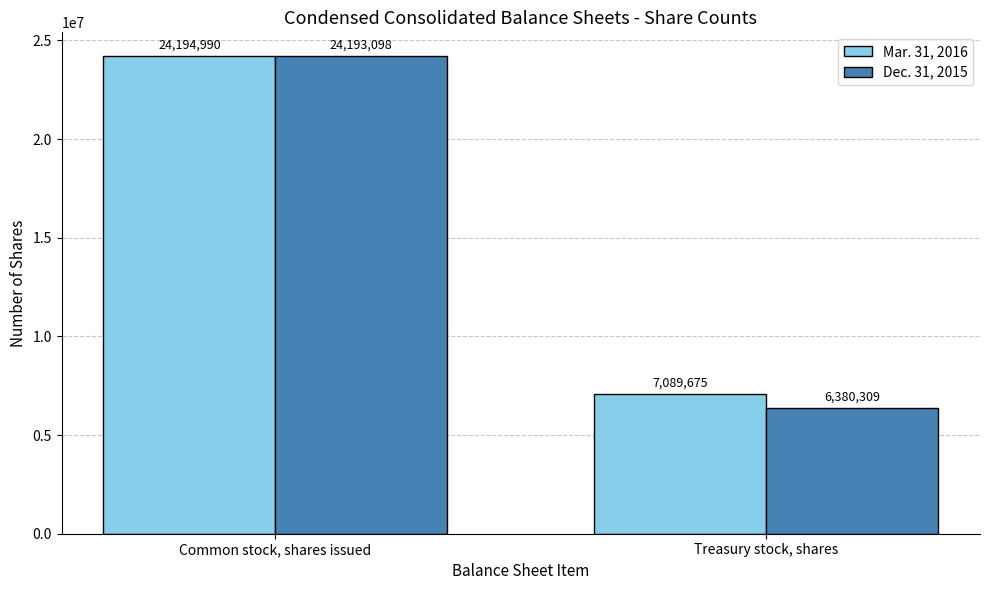

How many bars are there in each group?

2